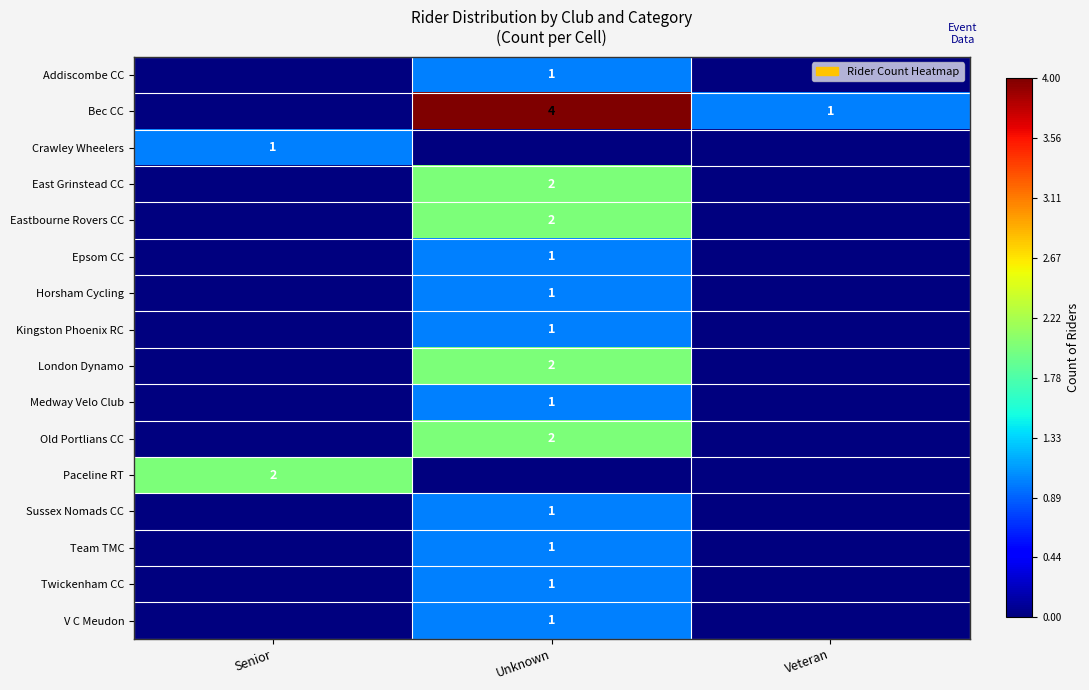

The value of Old Portlians CC at Unknown is 3. True or false?

False